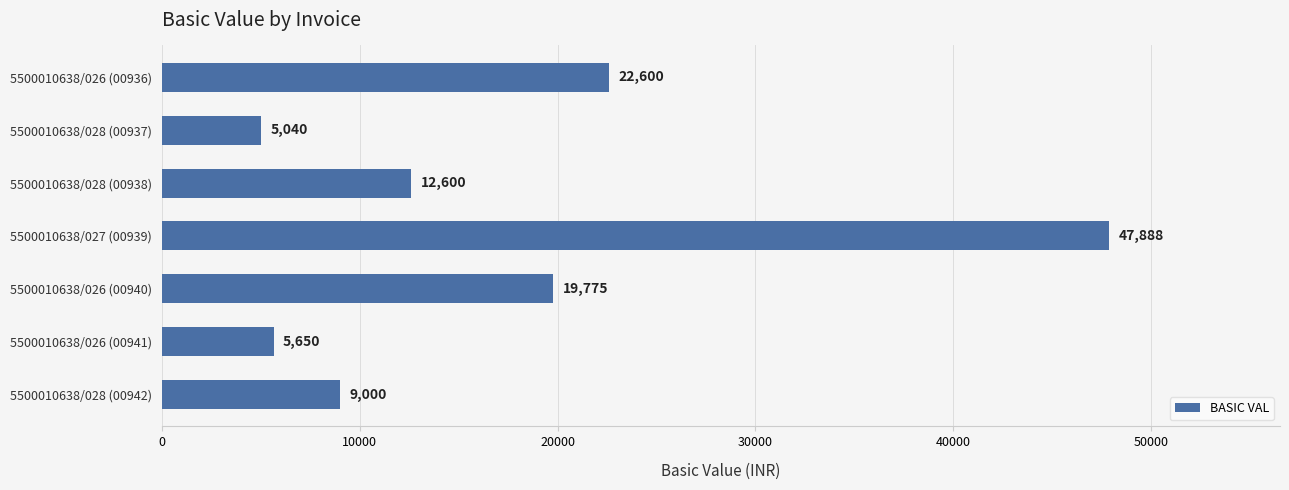

Are the bars horizontal?

Yes